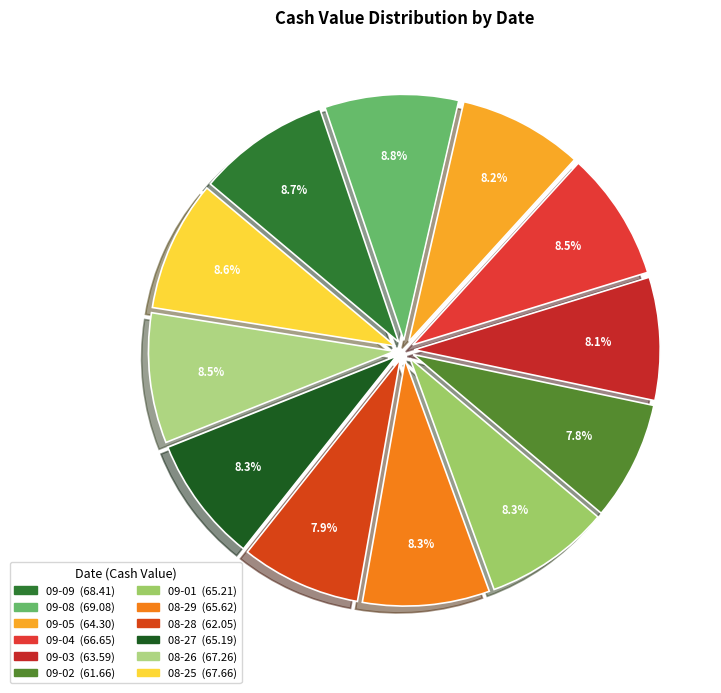

How many slices are in this pie chart?

12